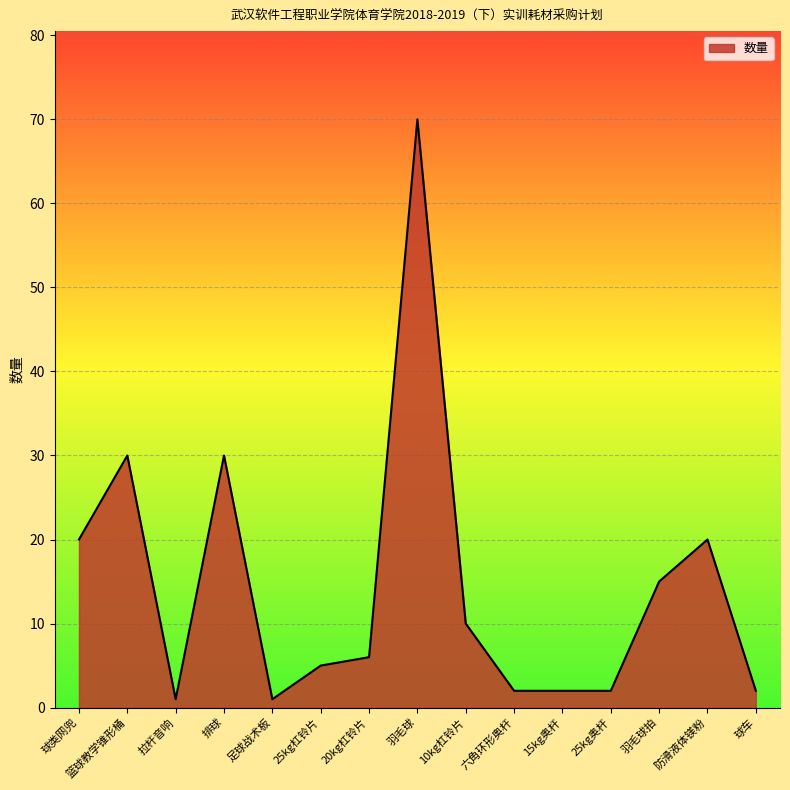

How many series are shown in this chart?

1